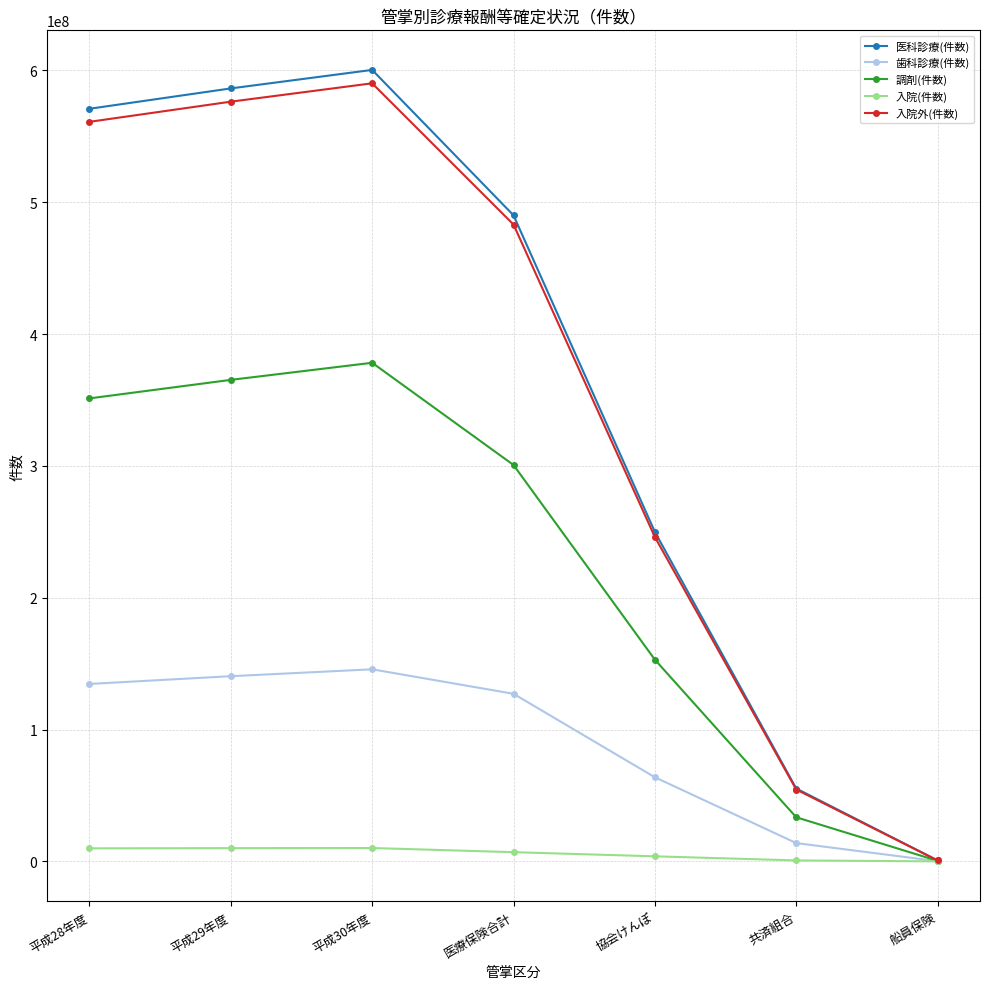

Rank the series by their maximum value, from highest to lowest.

医科診療(件数), 入院外(件数), 調剤(件数), 歯科診療(件数), 入院(件数)